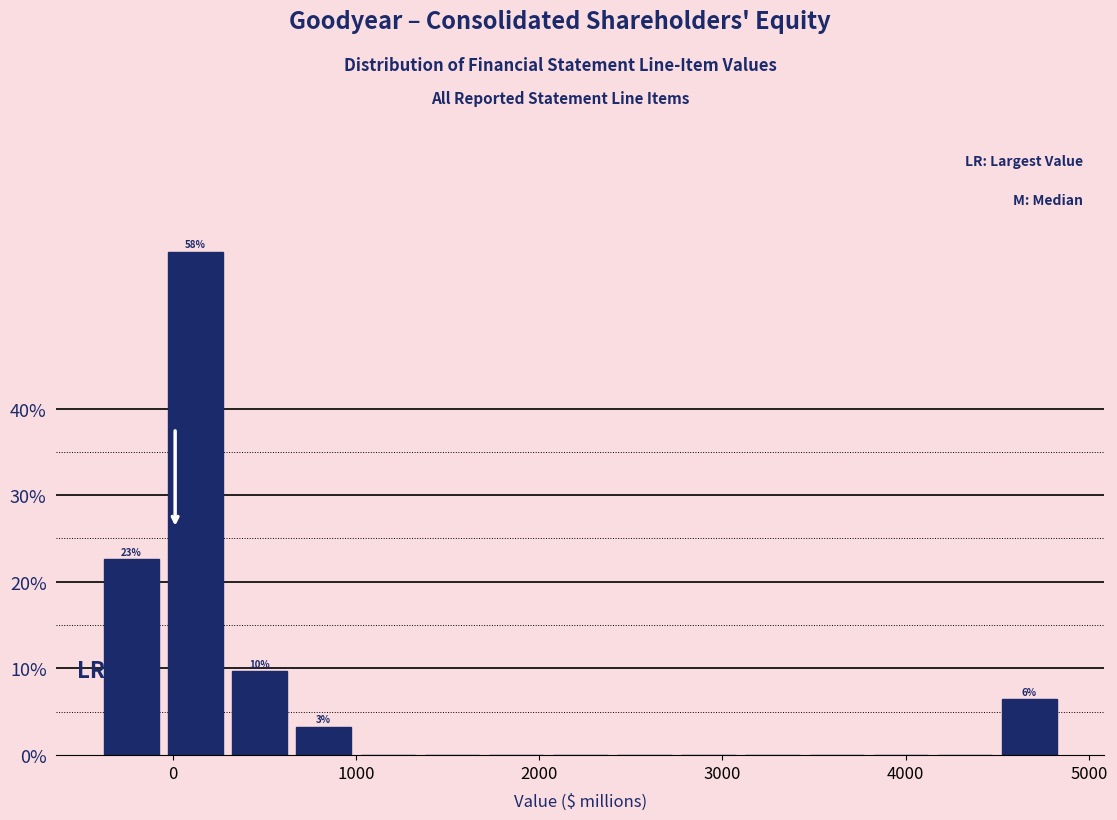

Read against the x-axis, roughly where is the centre of the tallest bar?

100